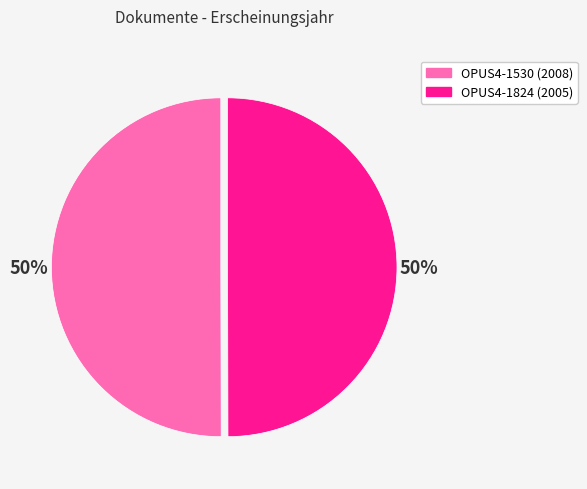

How many slices are in this pie chart?

2